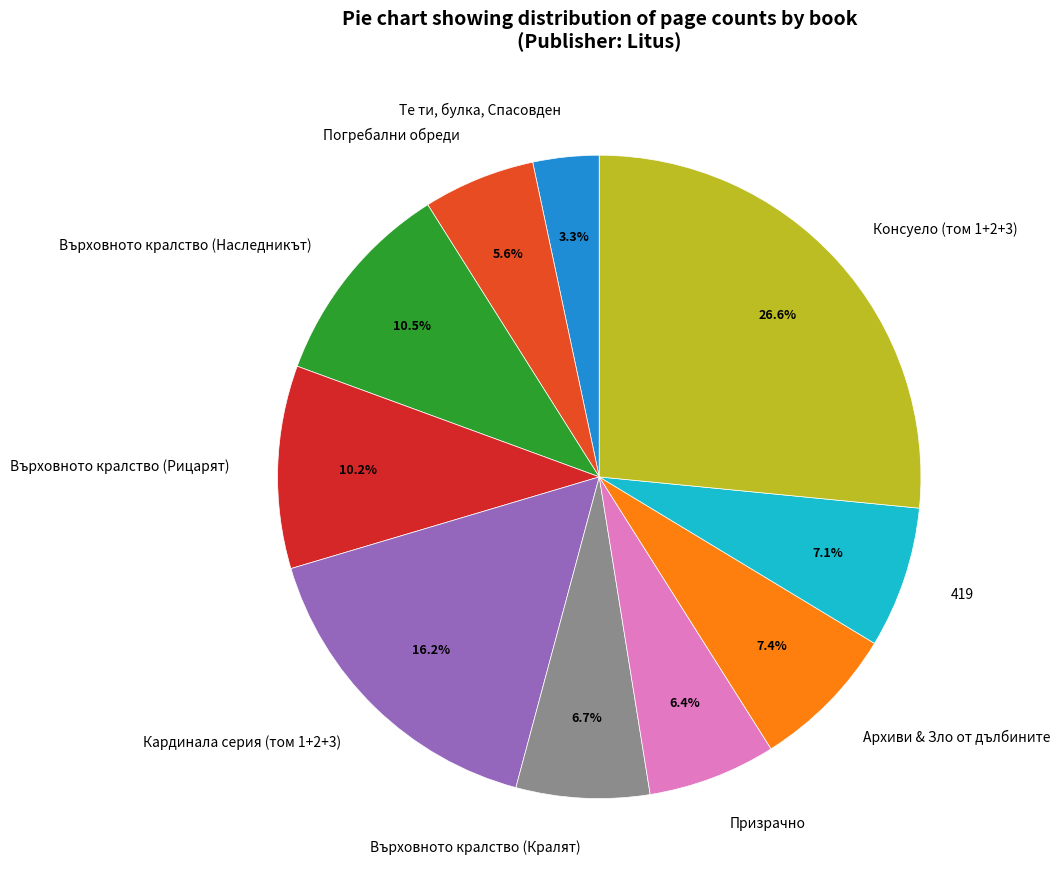

To the nearest percent, what percentage of the pie is Погребални обреди?

6%